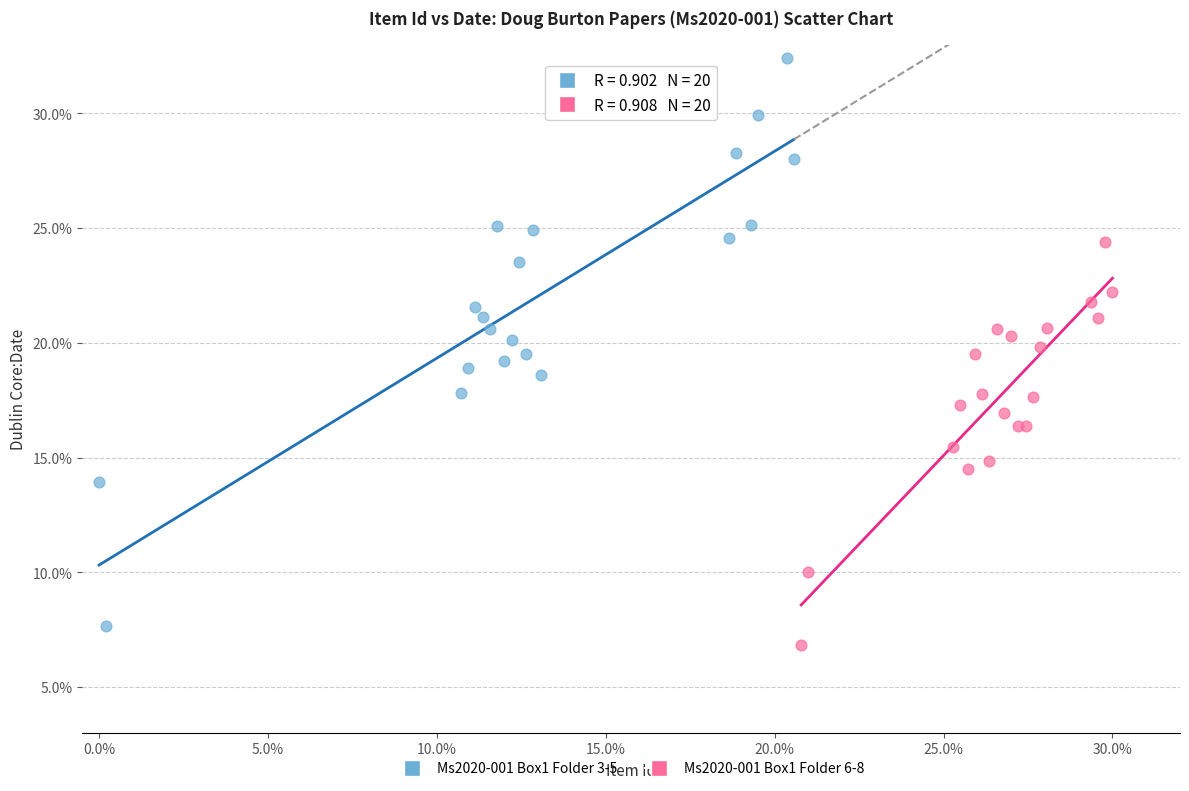

What are all the series names shown in the legend?

Ms2020-001 Box1 Folder 3-5, Ms2020-001 Box1 Folder 6-8